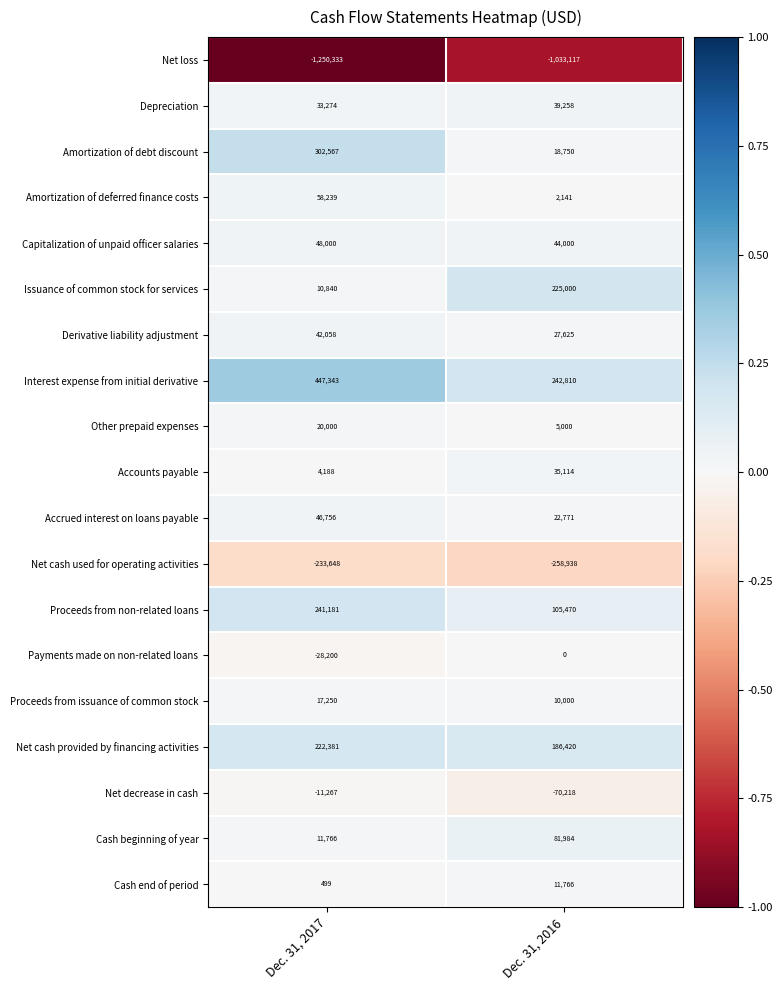

The Interest expense from initial derivative series shows 136472 at Dec. 31, 2016. True or false?

False